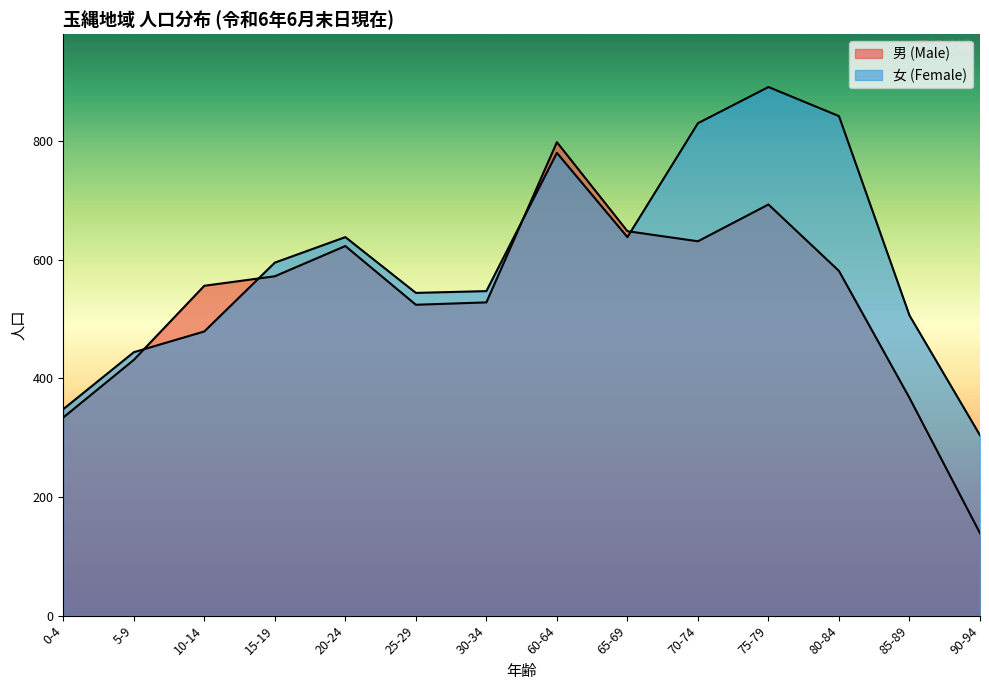

Does the chart have visible grid lines?

No